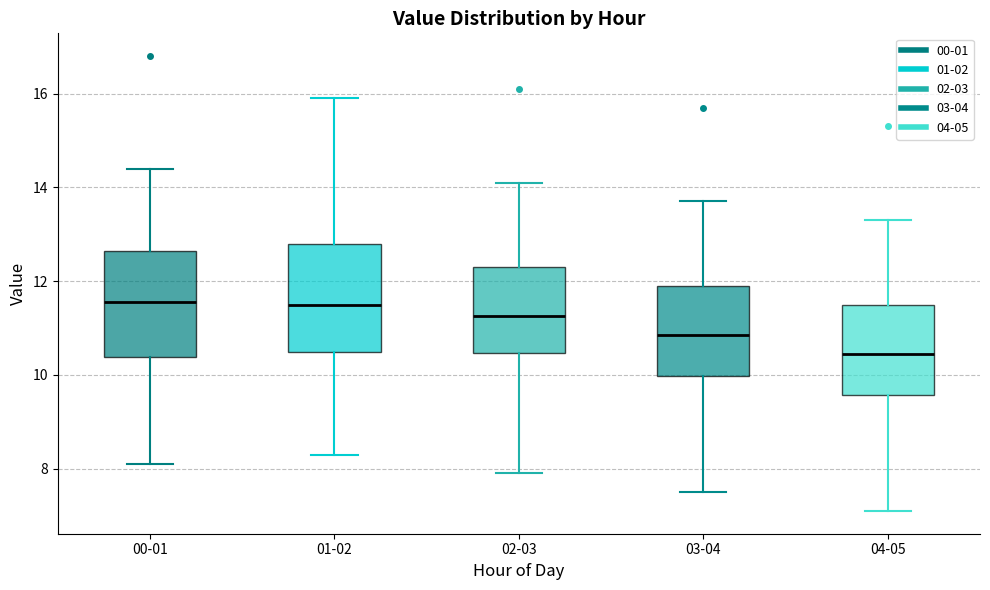

Reading left to right, transcribe this box plot: for each box, give where its median line is, the range the box spans, and where its two whiskers end, as read against the y-axis. The values are not printed on the chart, so give them approximately, as read against the axis.

00-01: median 11.6, box 10.4 to 12.6, whiskers 8.2 to 14.4
01-02: median 11.6, box 10.6 to 12.8, whiskers 8.4 to 16.0
02-03: median 11.2, box 10.4 to 12.4, whiskers 8.0 to 14.2
03-04: median 10.8, box 10.0 to 12.0, whiskers 7.6 to 13.8
04-05: median 10.4, box 9.6 to 11.6, whiskers 7.2 to 13.4